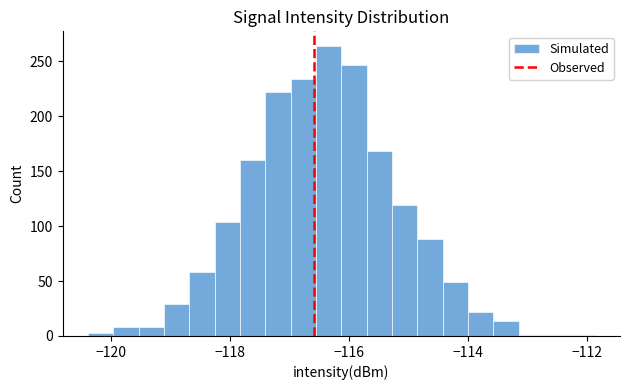

Read against the x-axis, roughly where is the centre of the tallest bar?

-116.4